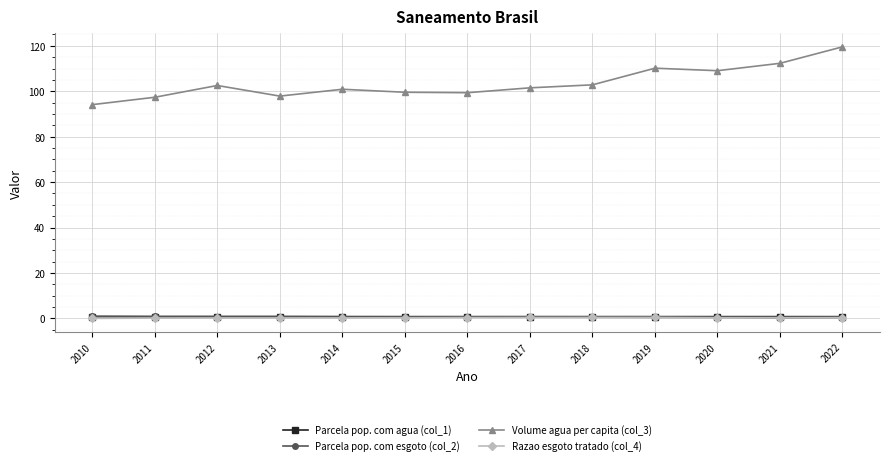

Which series has the widest spread of values?

Volume agua per capita (col_3)